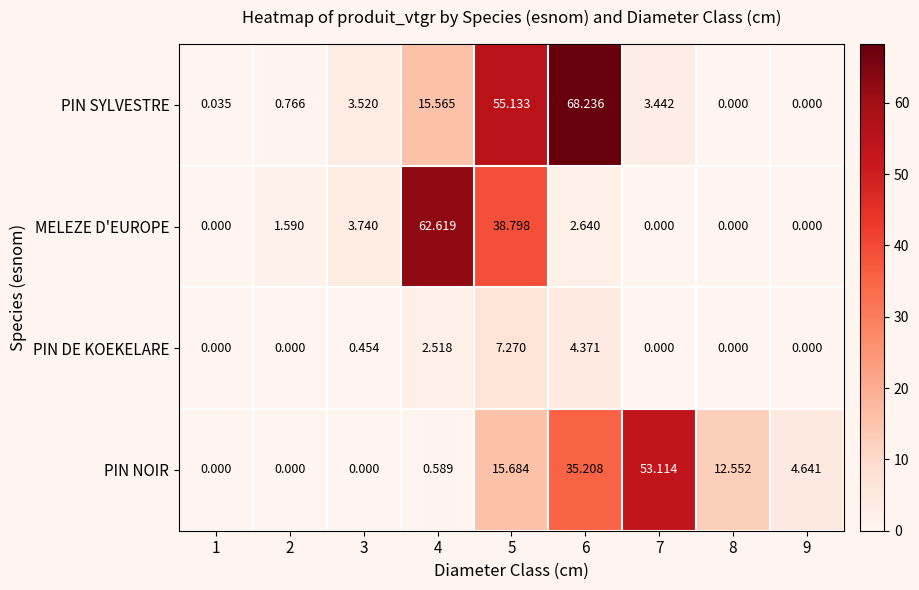

Which series has the widest spread of values?

PIN SYLVESTRE